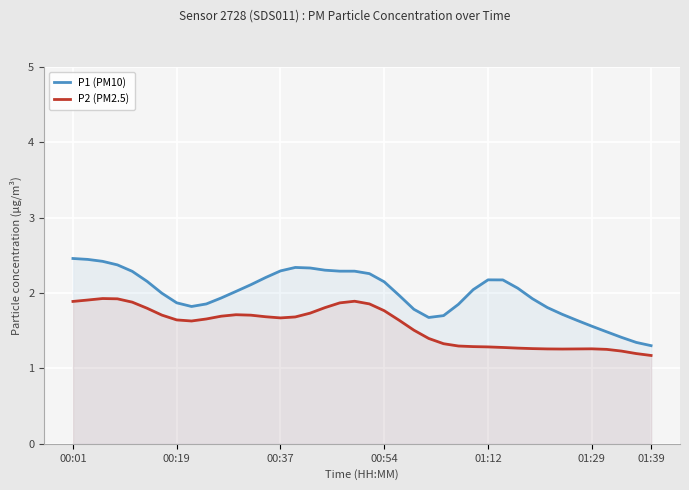

What is the total value across all series at 18?

4.2